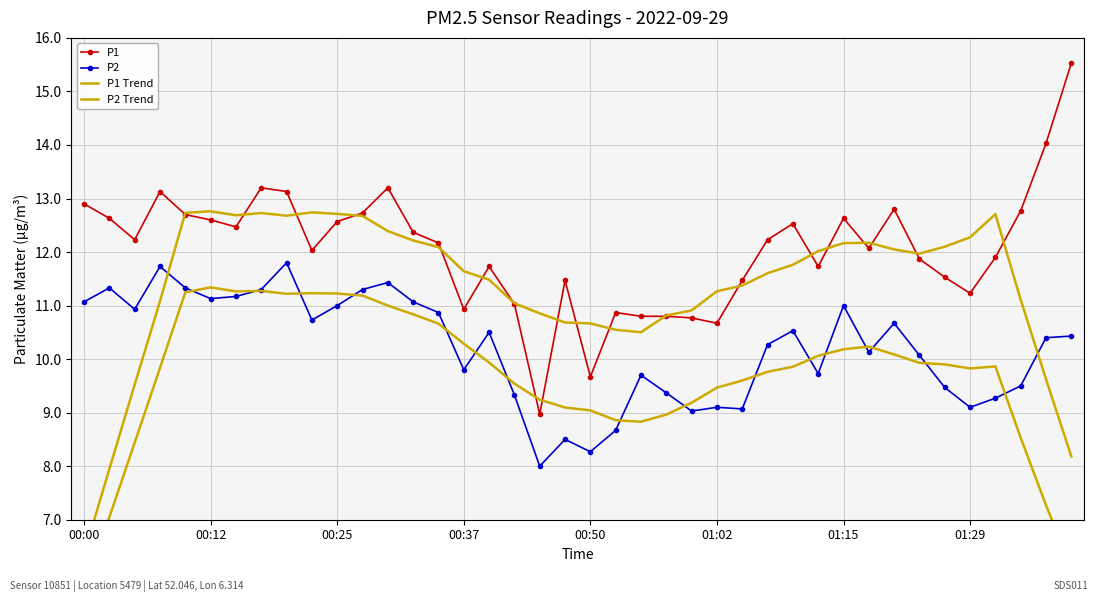

List the series in order of their overall mean, highest first.

P1, P1 Trend, P2, P2 Trend